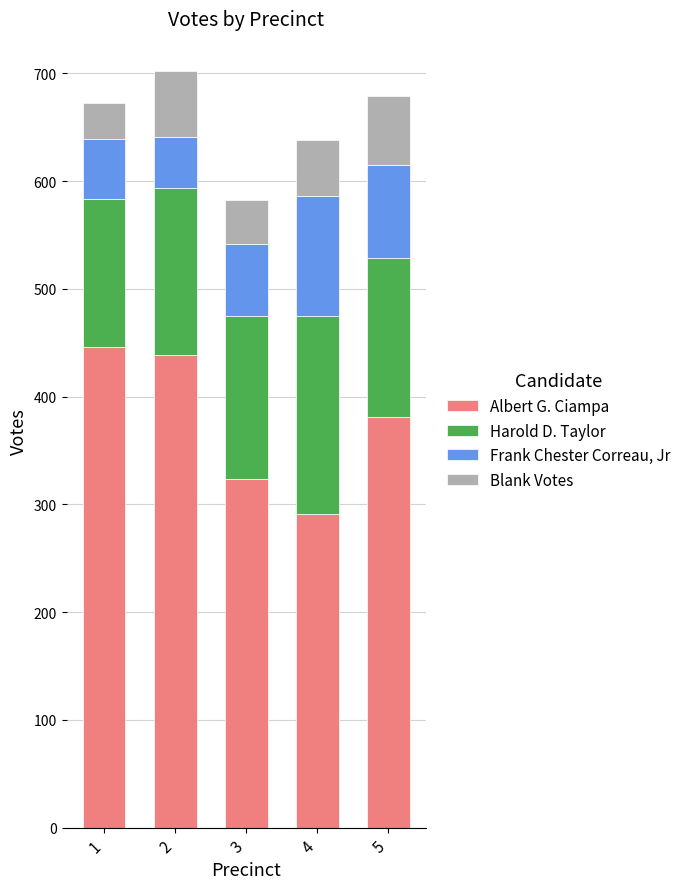

Are the bars grouped side by side (vs. stacked)?

No